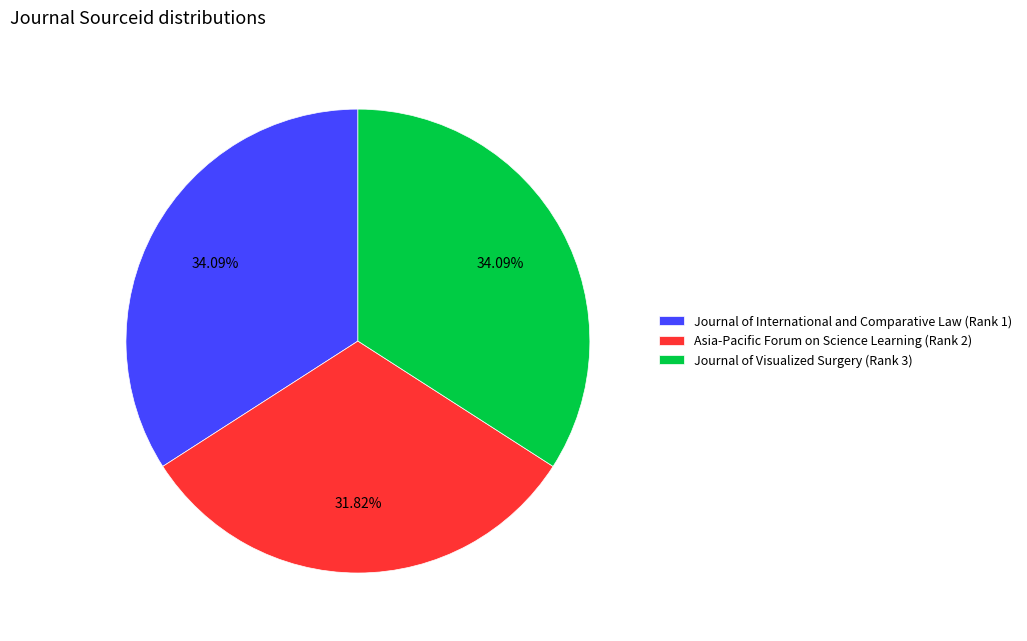

Does Journal of Visualized Surgery (Rank 3) represent more than half of the total?

No